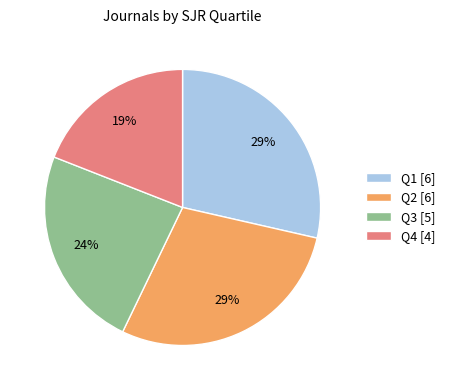

Do Q3 [5] and Q2 [6] together represent more than half of the pie?

Yes